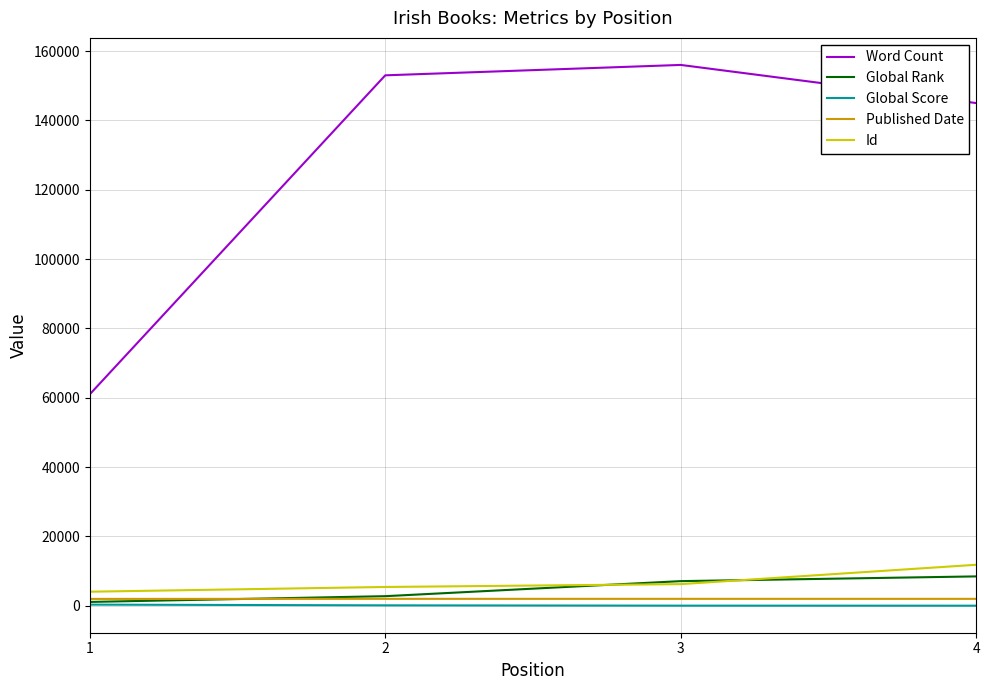

What is the maximum value for Word Count?

156000